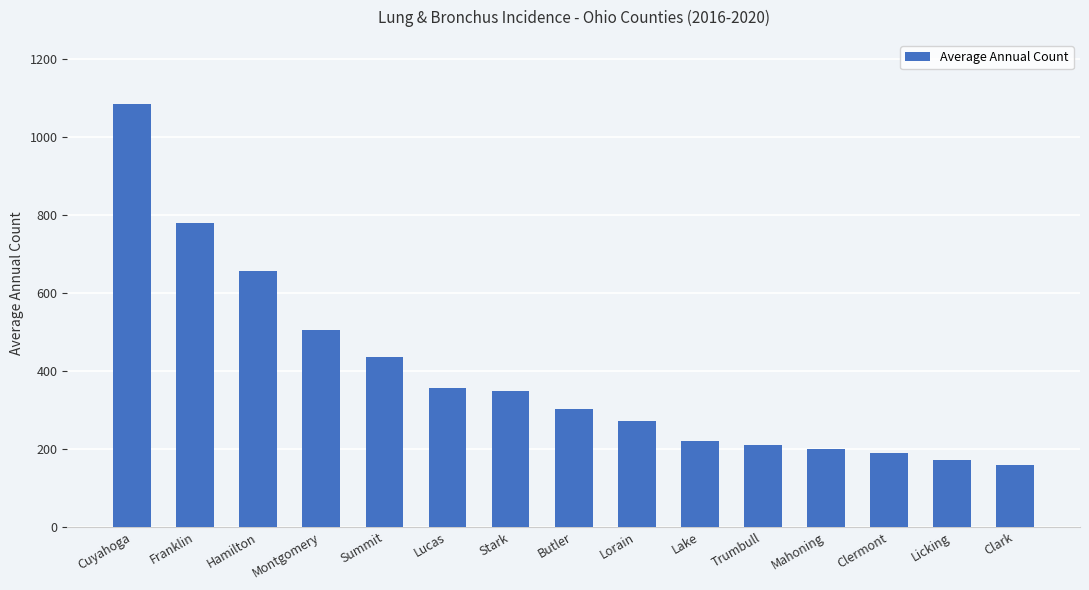

The chart shows a value of 408 at Butler. True or false?

False